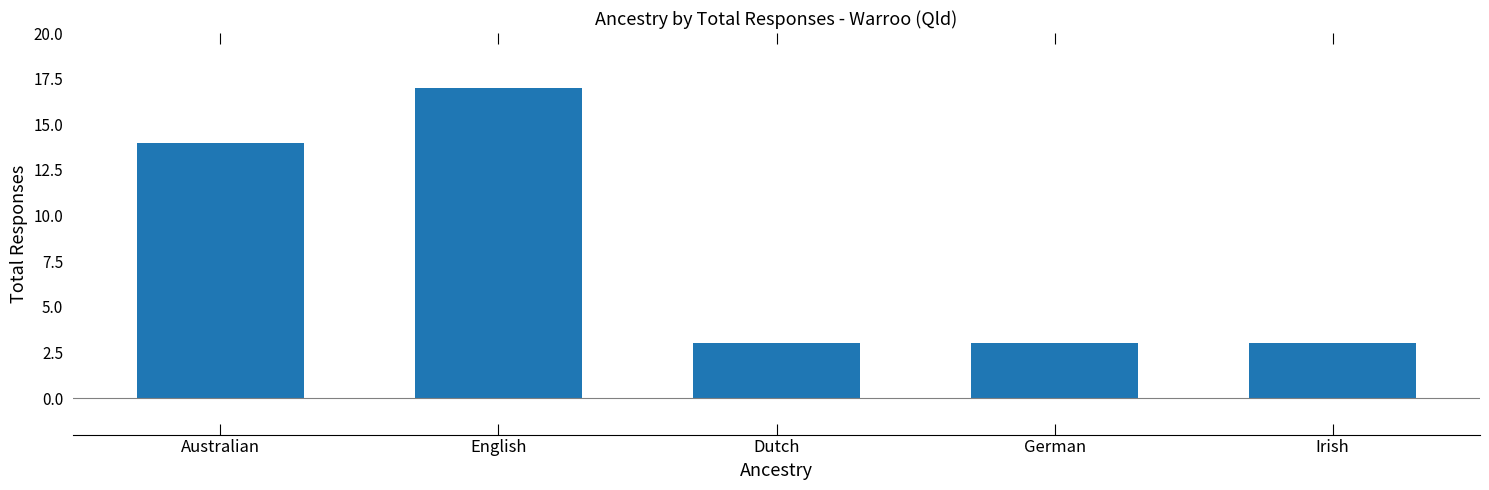

What is the average value?

8